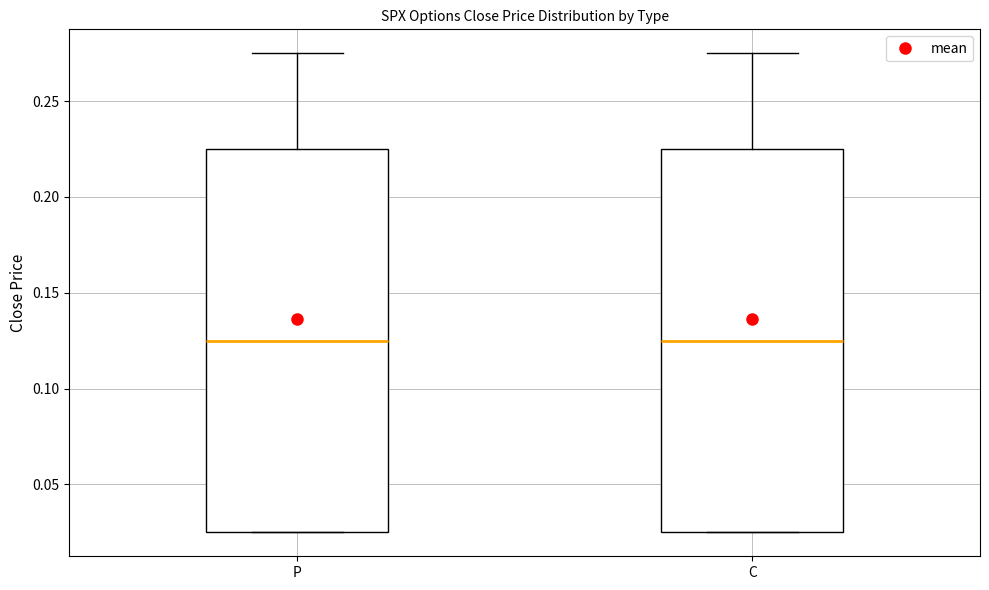

Reading left to right, read every box against the y-axis: the position of its median line, the range the box covers, and the ends of its whiskers. The values are not printed on the chart, so give them approximately, as read against the axis.

P: median 0.125, box 0.025 to 0.225, whiskers 0.025 to 0.275
C: median 0.125, box 0.025 to 0.225, whiskers 0.025 to 0.275